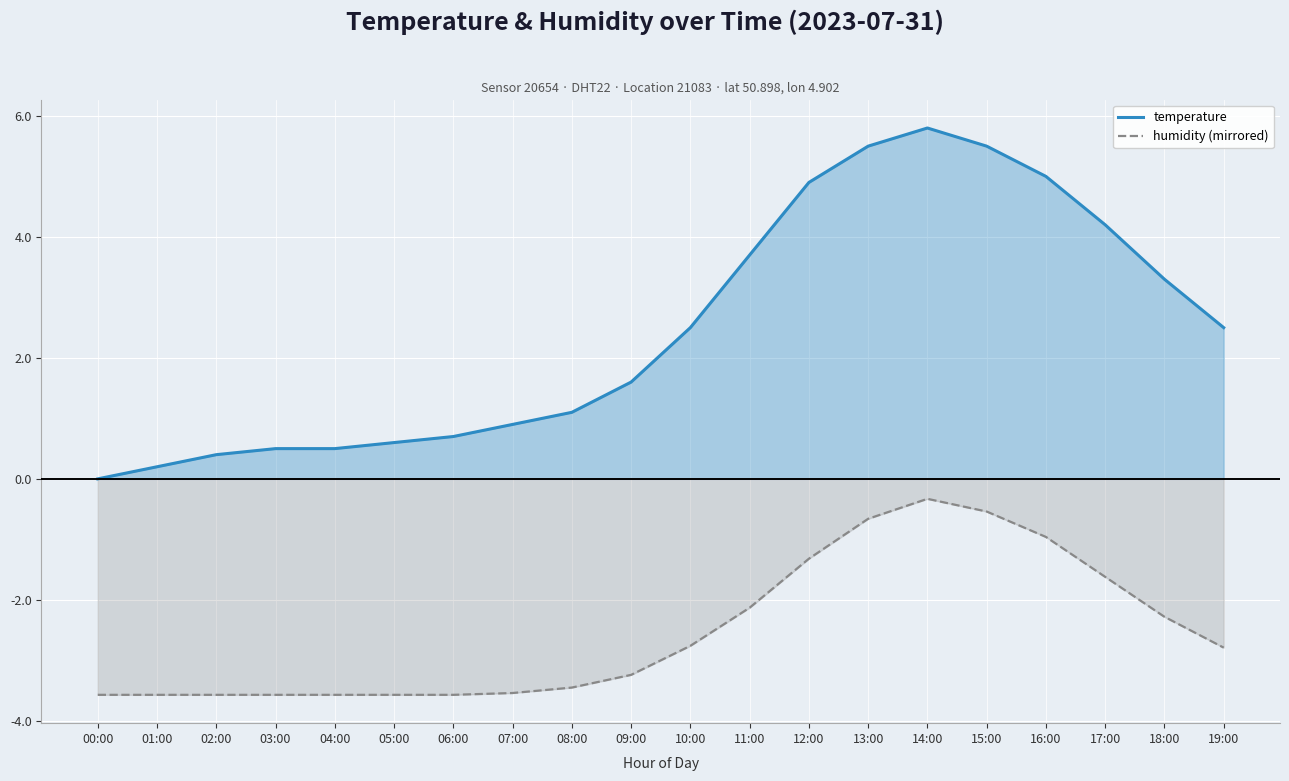

How many categories are shown in the chart?

20